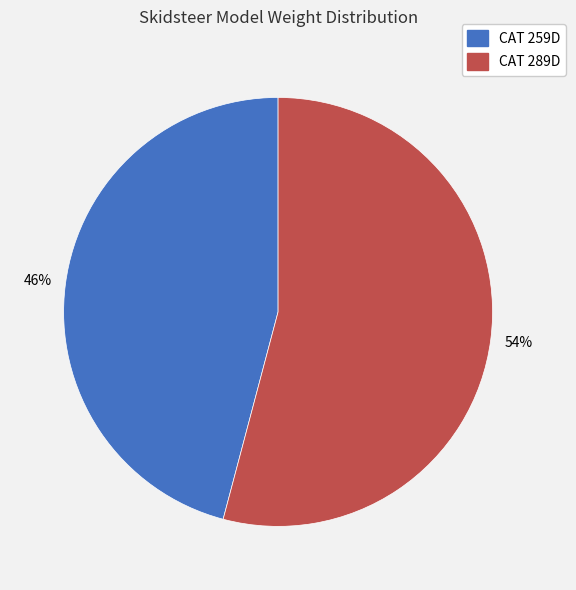

How many segments does this pie chart have?

2